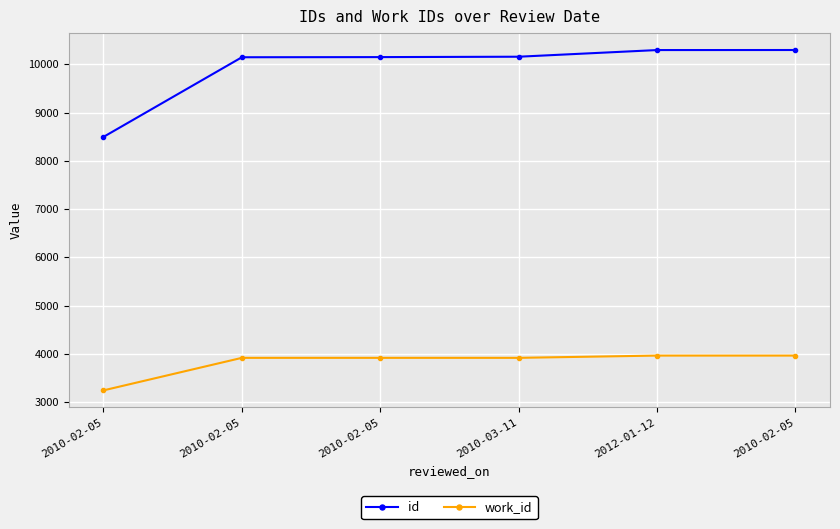

Does the chart have visible grid lines?

Yes